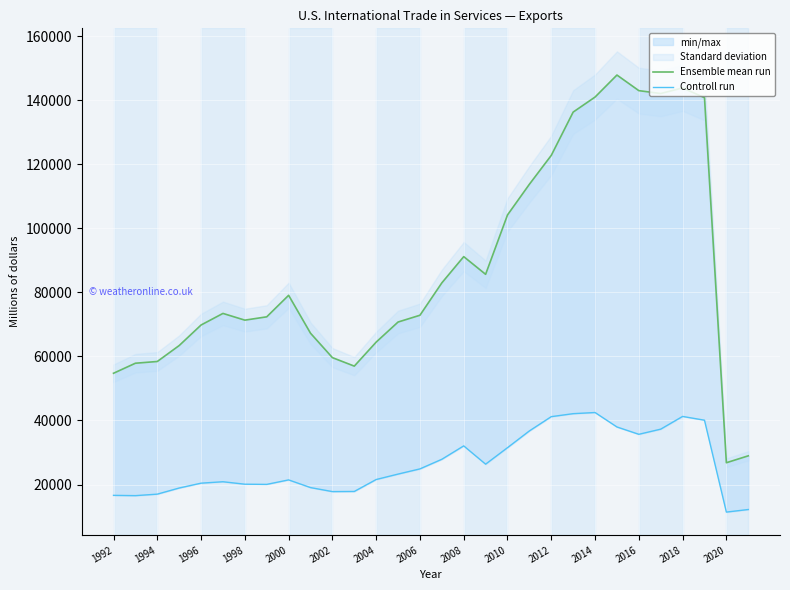

How many categories are shown in the chart?

30